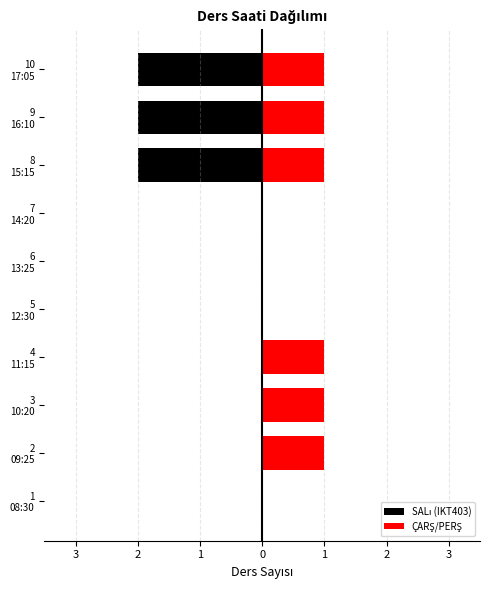

Count the ÇARŞ/PERŞ values in the range 0 to 1.

10